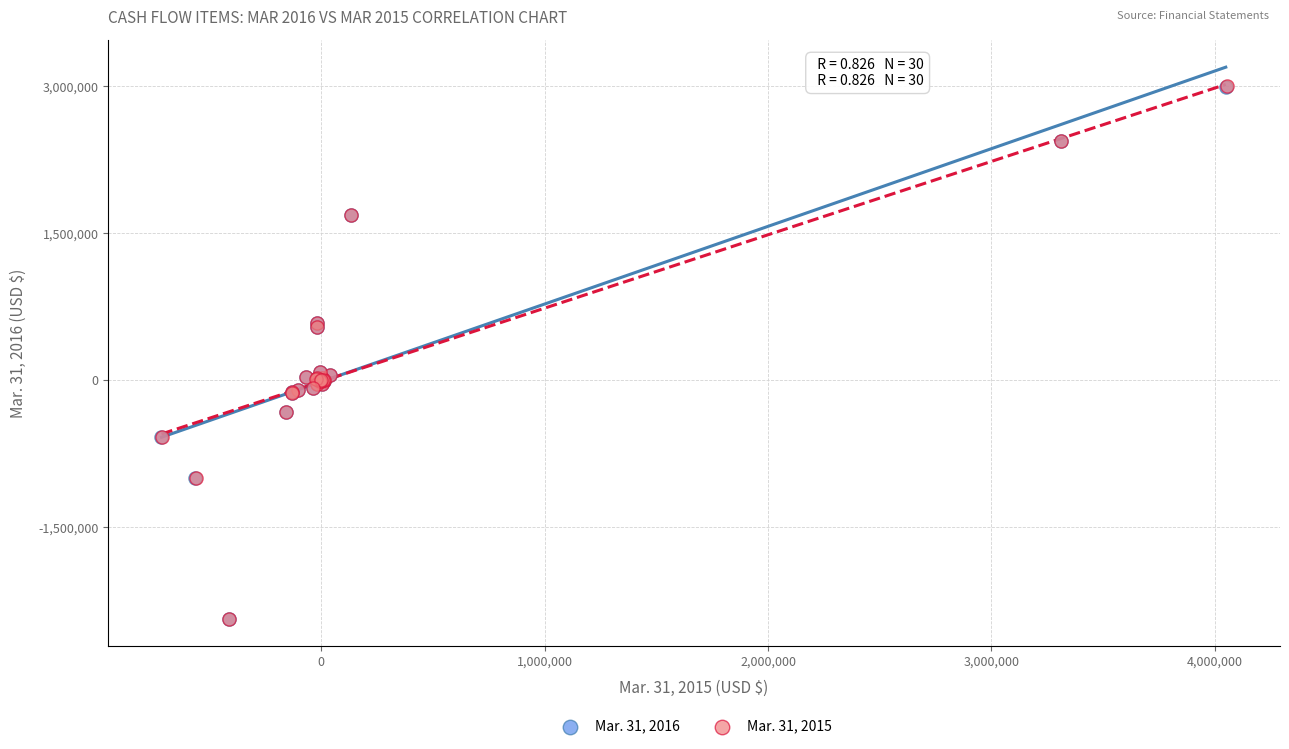

What are all the series names shown in the legend?

Mar. 31, 2016, Mar. 31, 2015